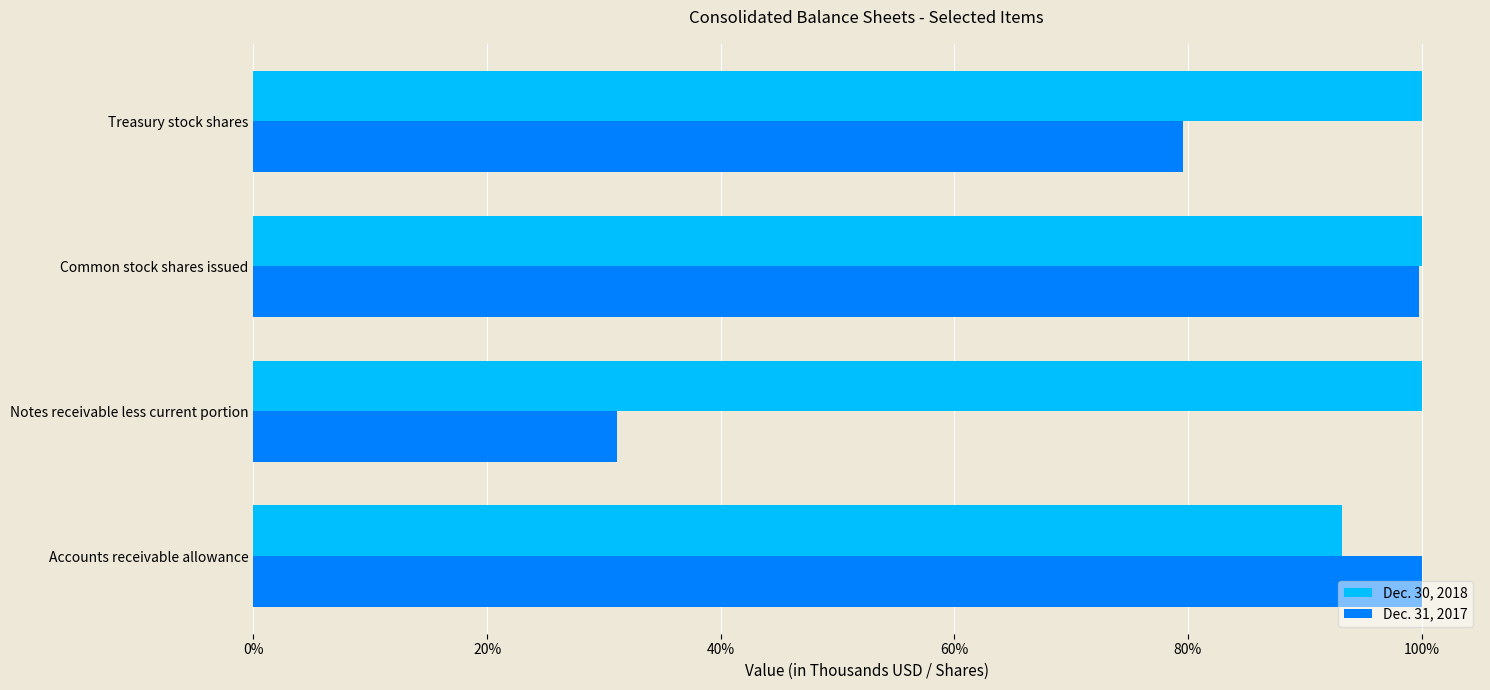

At which category is the sum across all series the highest?

Common stock shares issued